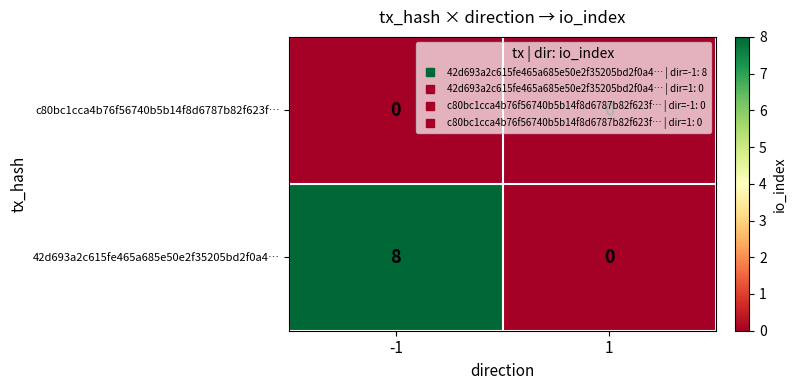

Which series has the largest total across all categories?

42d693a2c615fe465a685e50e2f35205bd2f0a4…